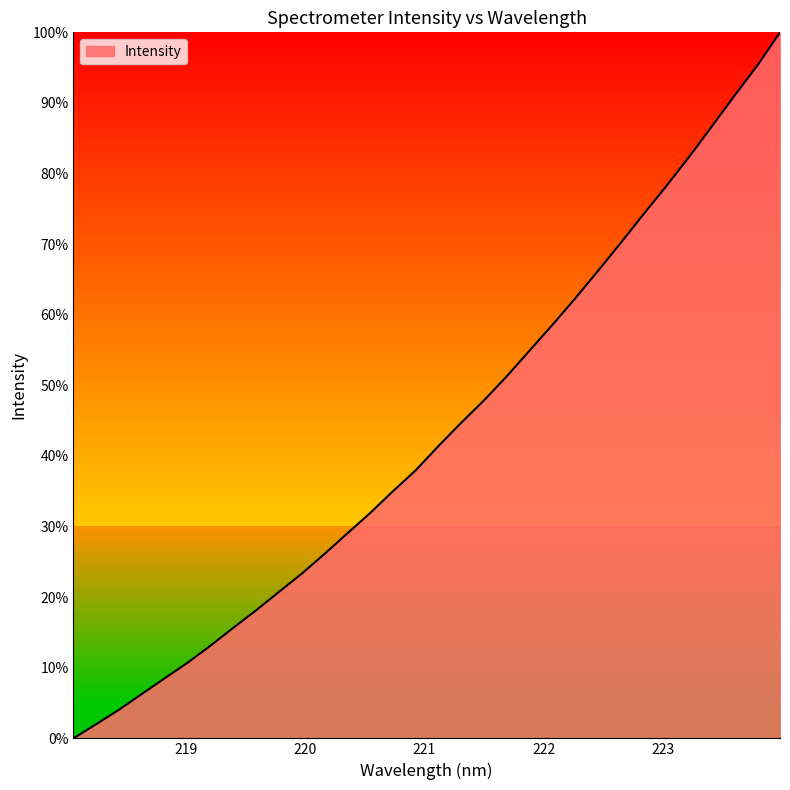

True or false: the data has more than 2 interior local peaks.

False